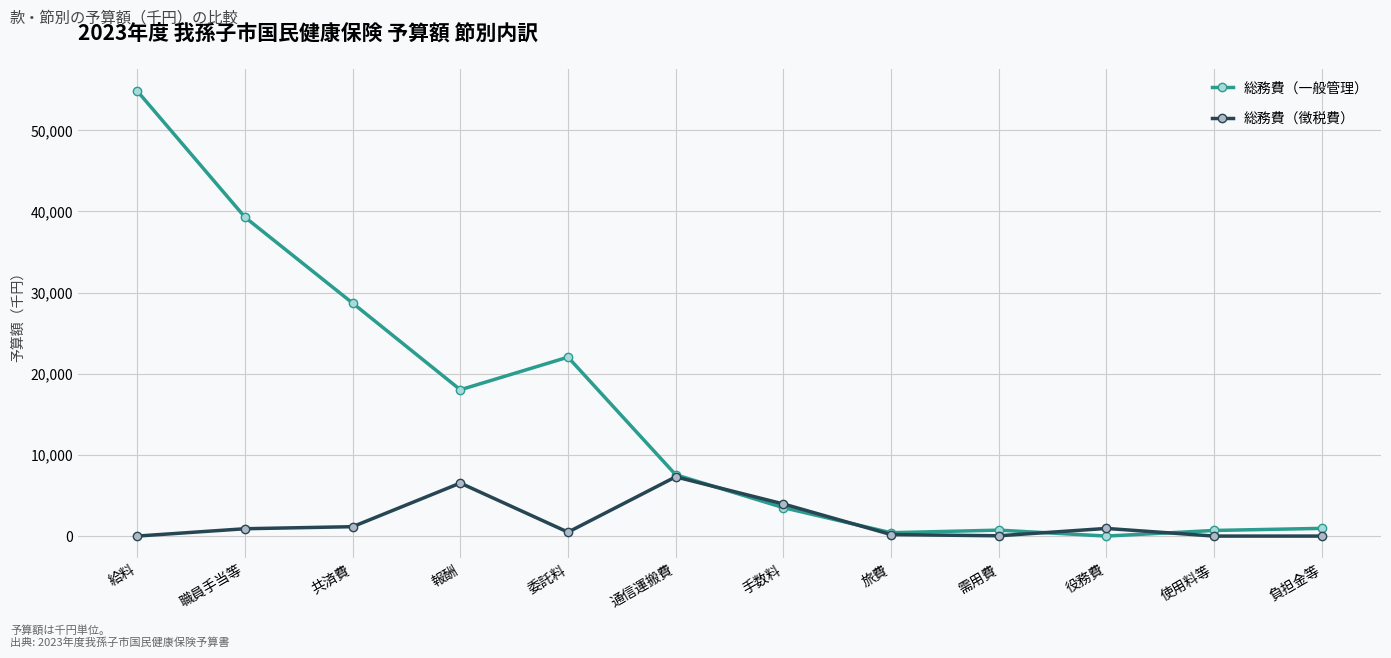

Where is 総務費（一般管理） nearest to the value 27422?

共済費